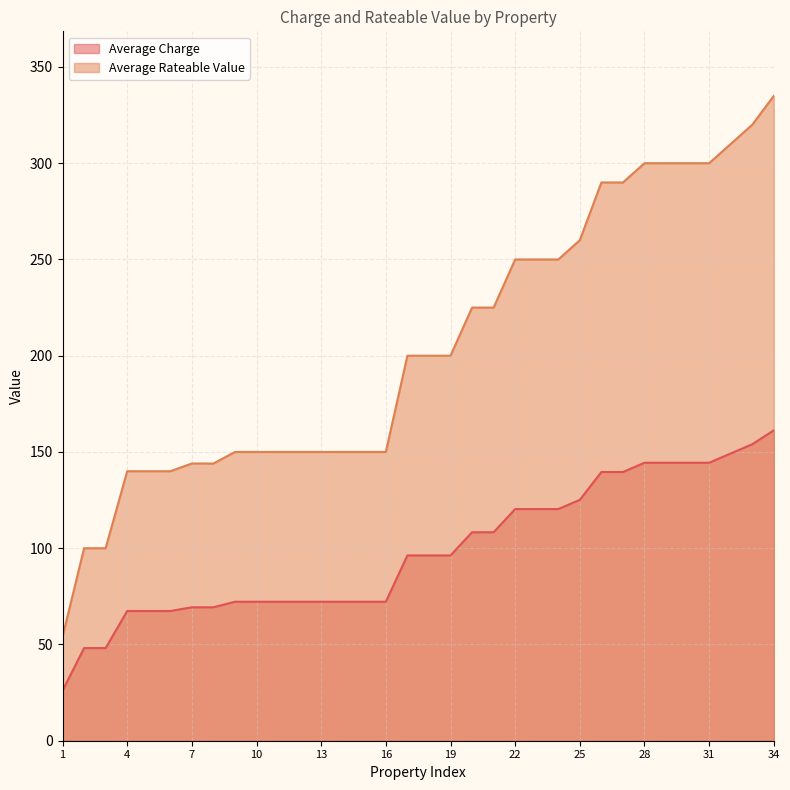

At how many categories does at least one series exceed 124?

31